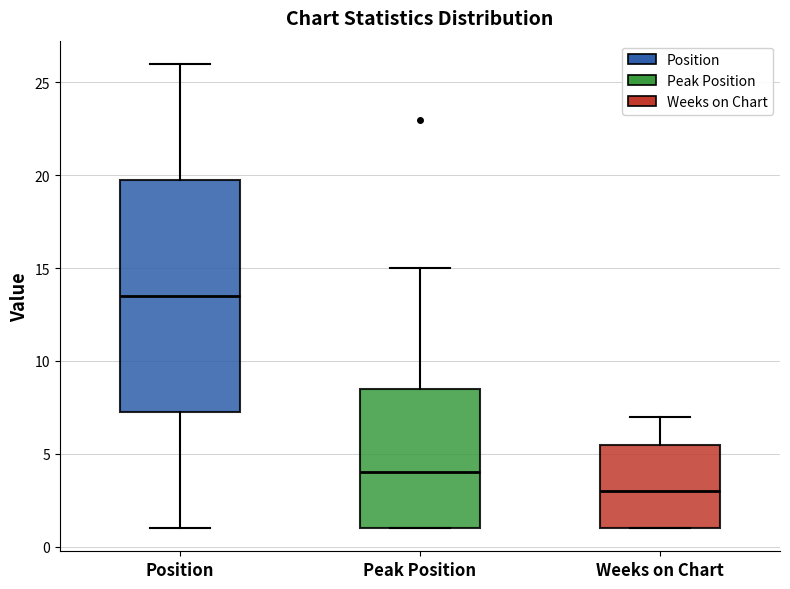

Where does the median line of the box for Peak Position sit on the y-axis? The values are not printed on the chart, so give them approximately, as read against the axis.

4.0